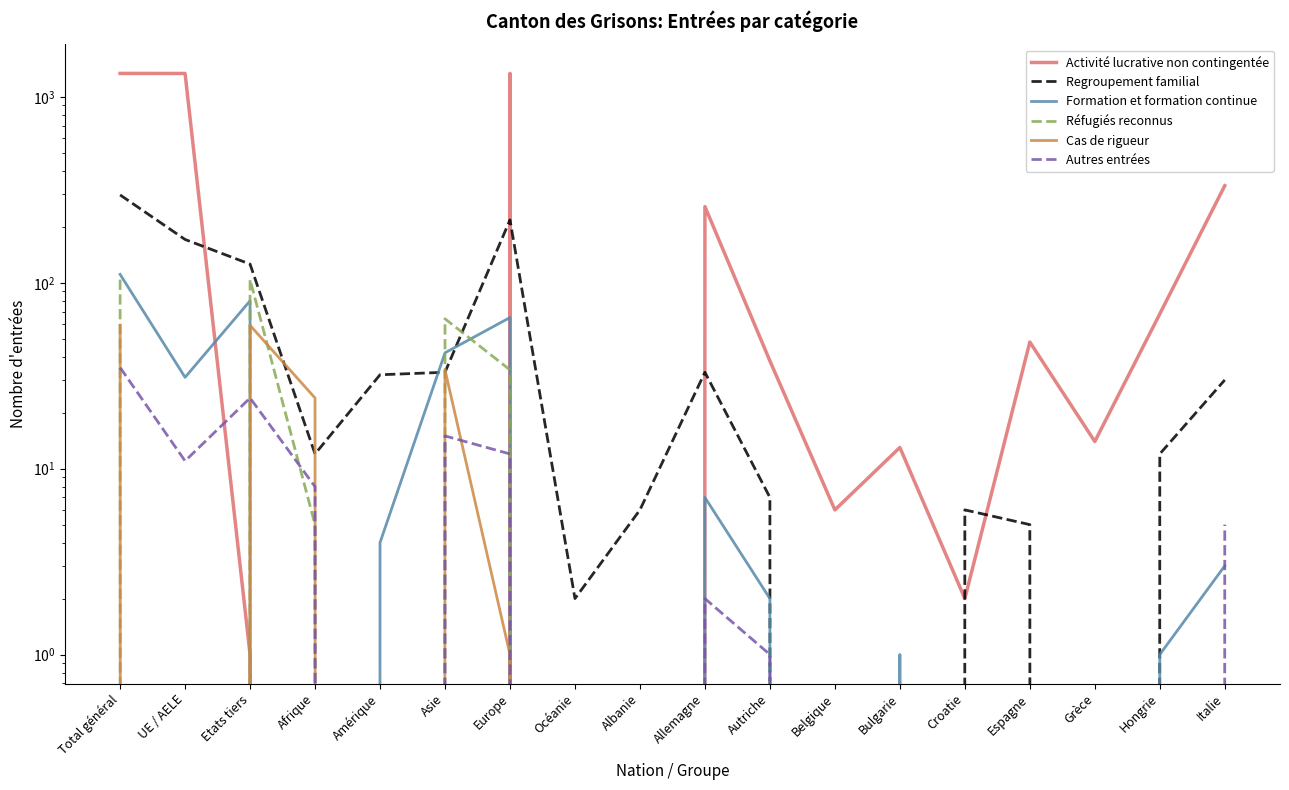

The Autres entrées series shows -11 at Belgique. True or false?

False